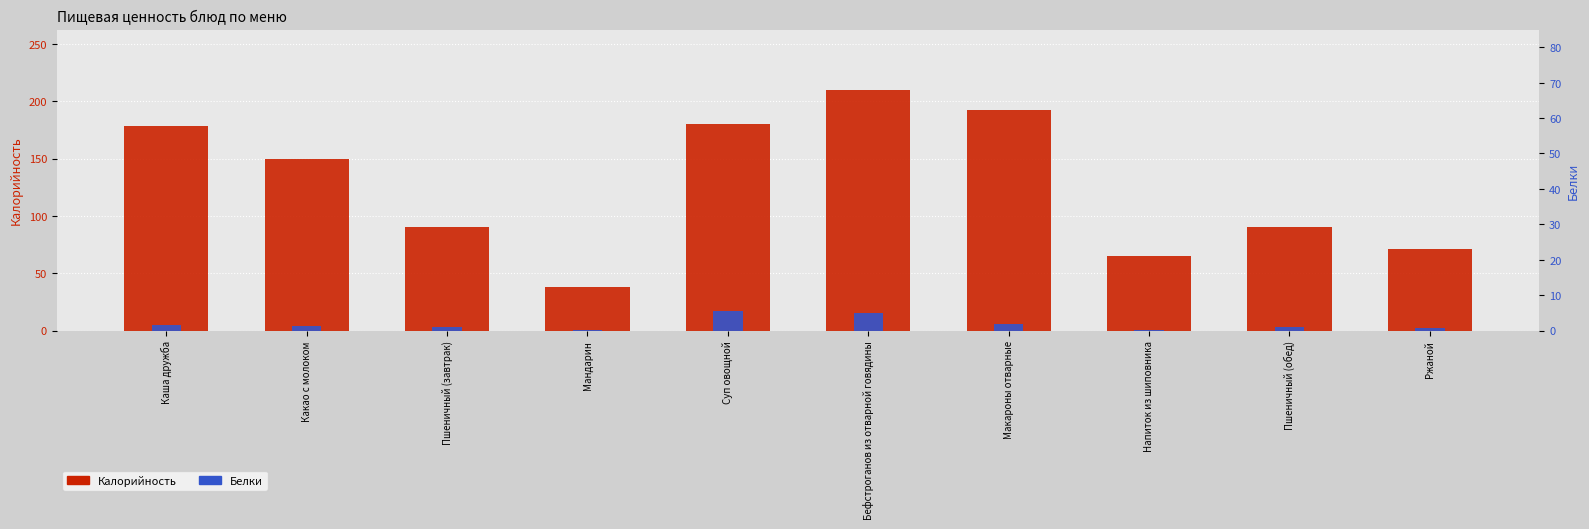

What is the value of the Белки bar at the 9th from the left?

3.0